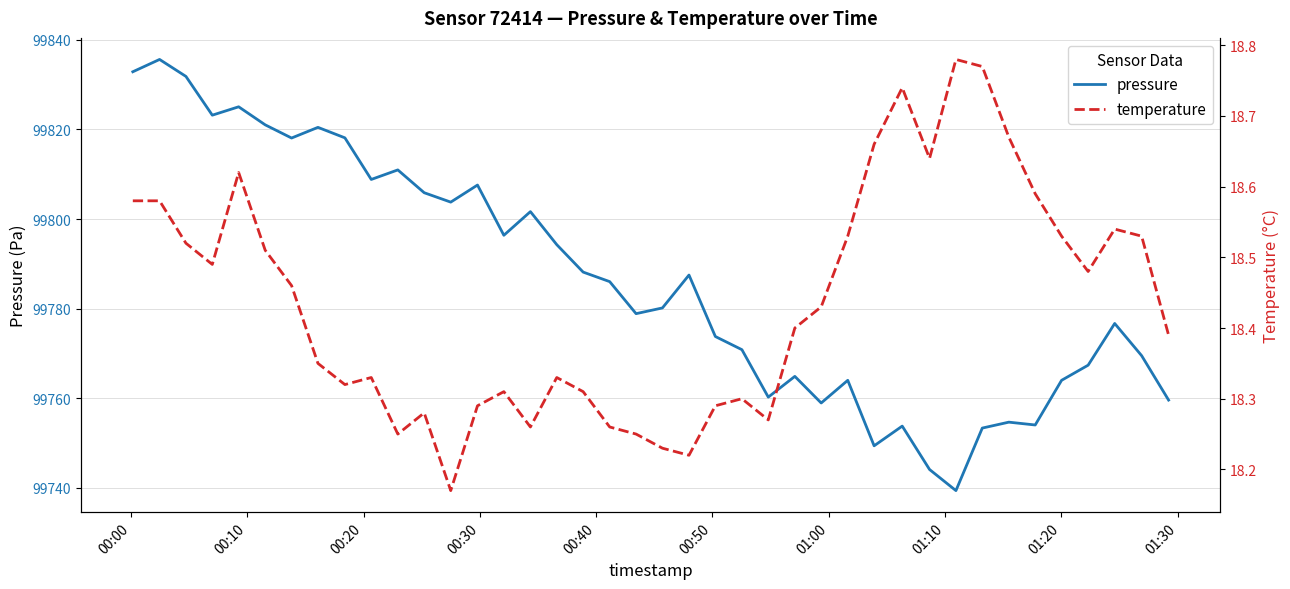

What is the sum of all temperature values?

737.5